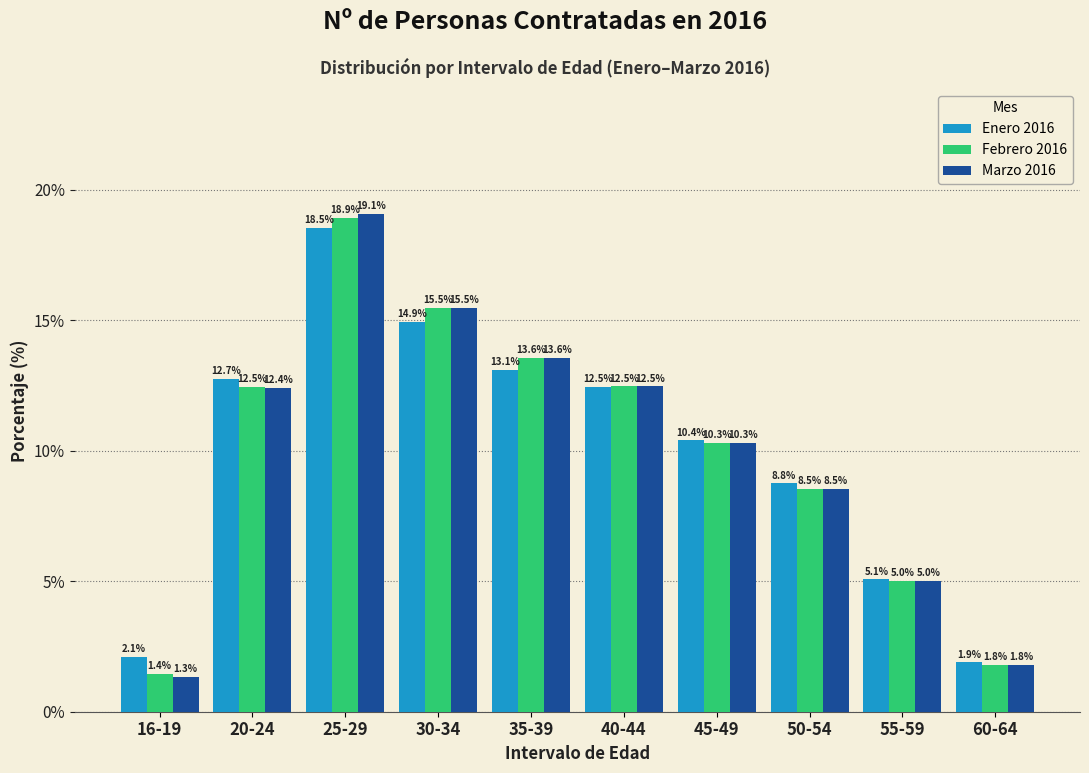

Reading left to right, list all the values displayed in this chart.

Enero 2016: 2.1	12.7	18.5	14.9	13.1	12.5	10.4	8.8	5.1	1.9
Febrero 2016: 1.4	12.5	18.9	15.5	13.6	12.5	10.3	8.5	5.0	1.8
Marzo 2016: 1.3	12.4	19.1	15.5	13.6	12.5	10.3	8.5	5.0	1.8